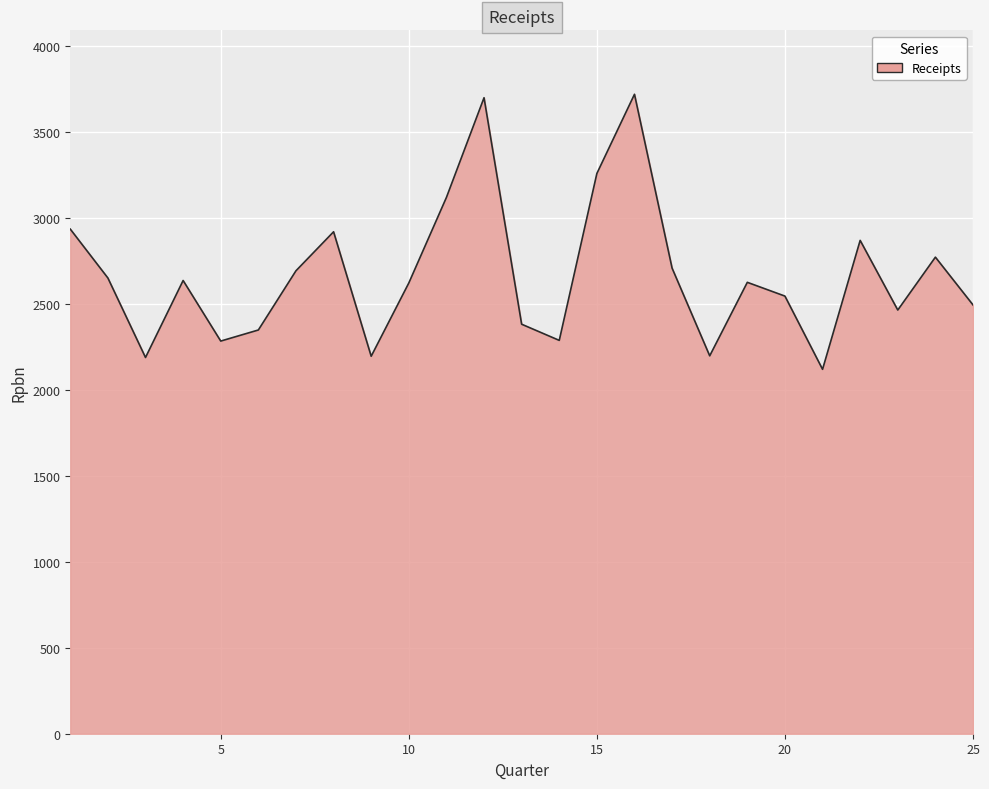

What is the difference between the maximum and minimum values?

1599.5